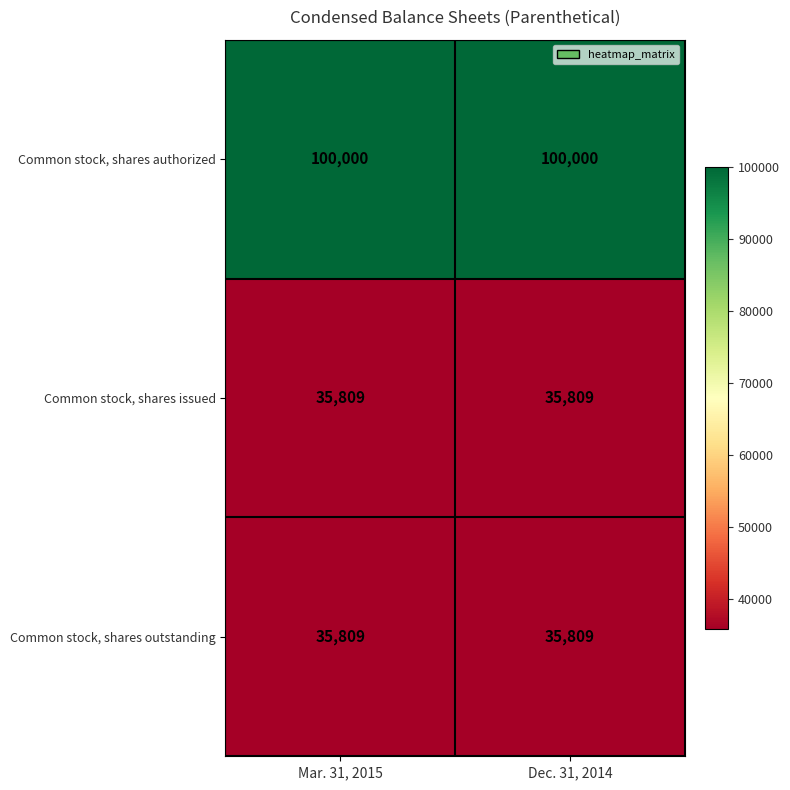

What is the difference between the highest and lowest values at Mar. 31, 2015?

64191